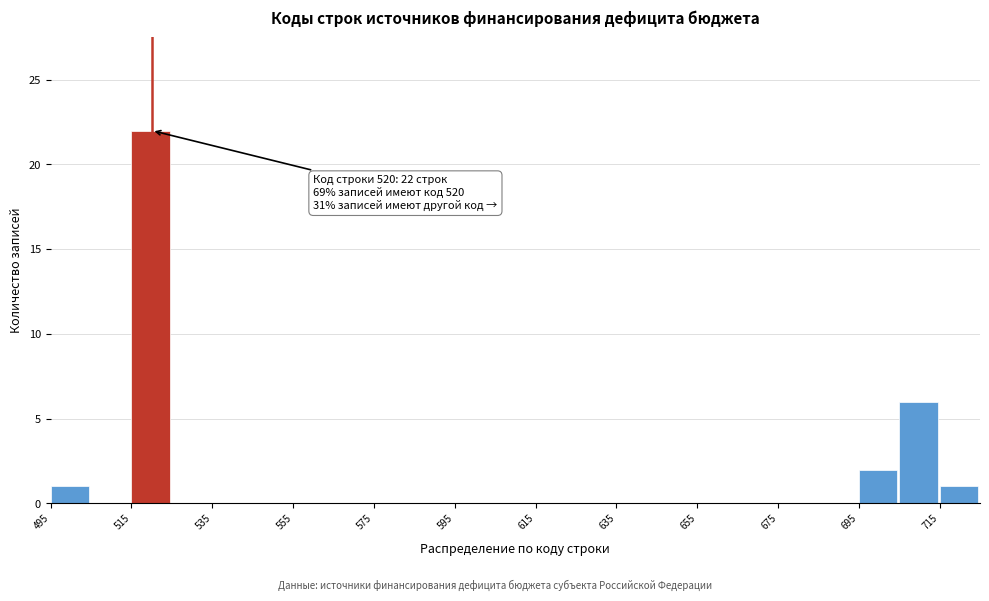

Which range on the x-axis has the tallest bar?

515 to 525